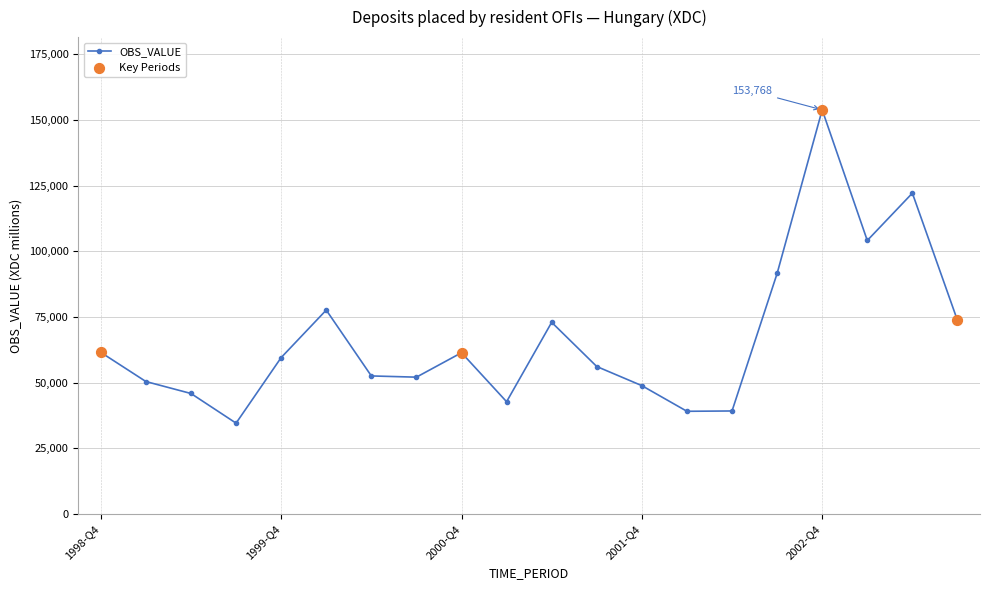

True or false: there are more than 2 points higher than both neighbors.

True